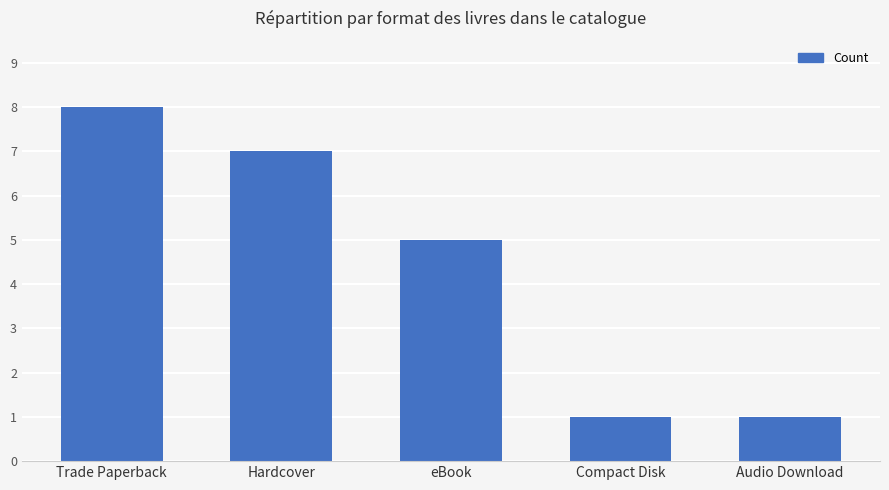

What is the change in value from Trade Paperback to eBook?

-3